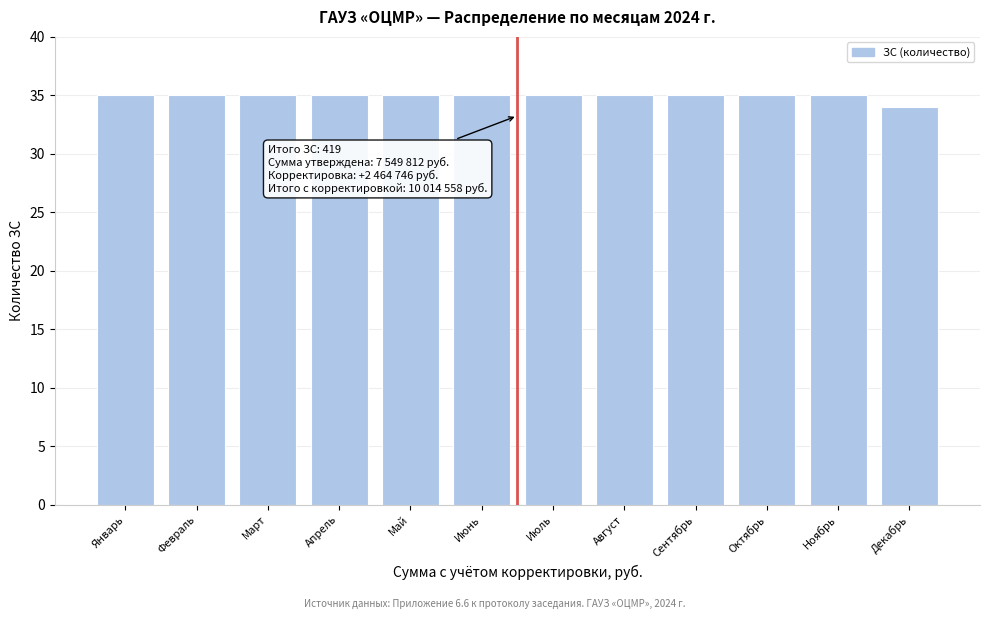

Reading left to right, what are all the values shown in this chart?

35	35	35	35	35	35	35	35	35	35	35	34